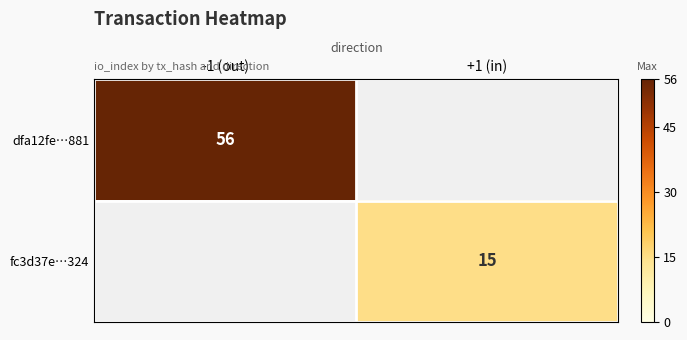

What is the highest value of the dfa12fe…881 series?

56.0